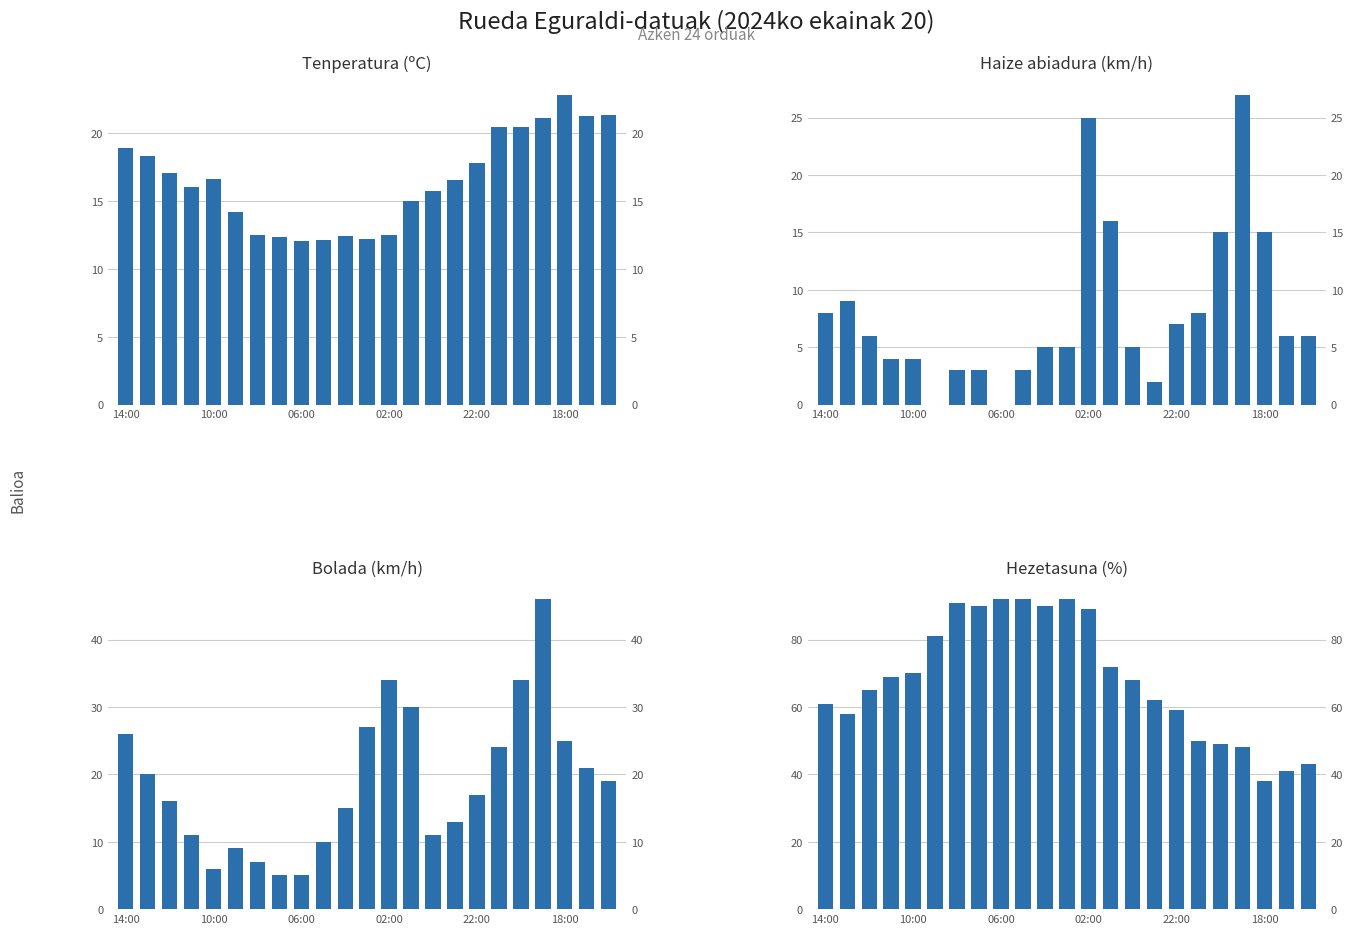

What is the difference between the second highest and minimum values in the Bolada (km/h) series?

29.0